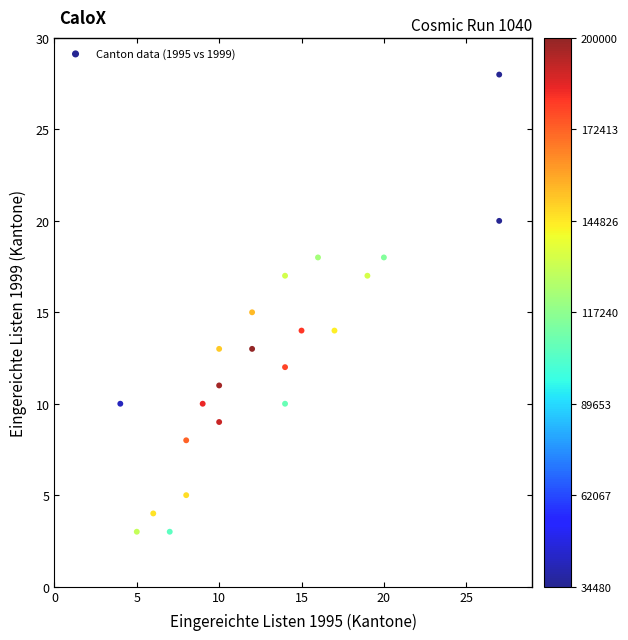

What is the range of X values (max minus min)?

23